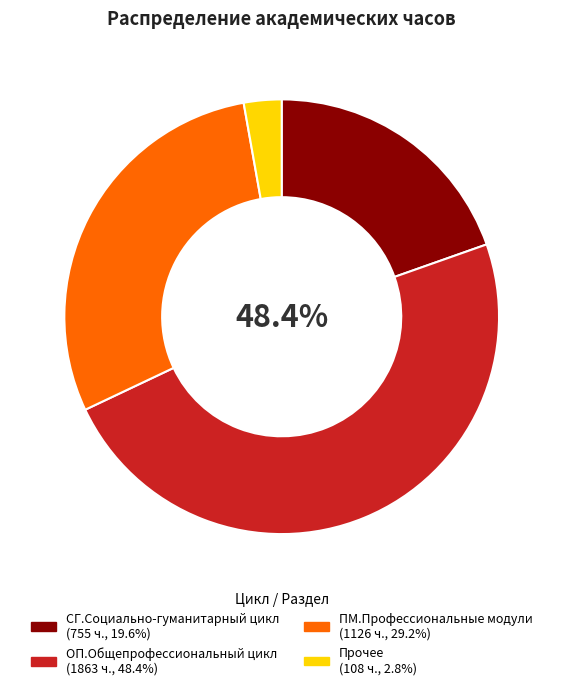

Is there a majority slice in this chart?

No